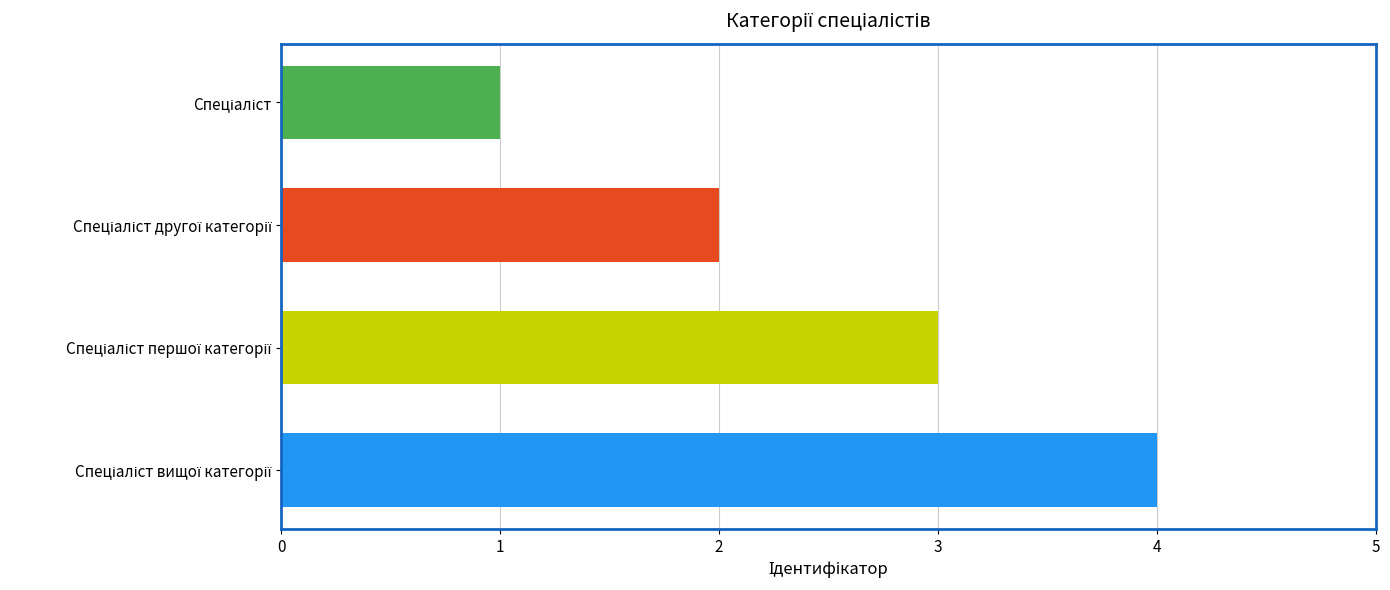

Count the values in the range 2 to 4.

3